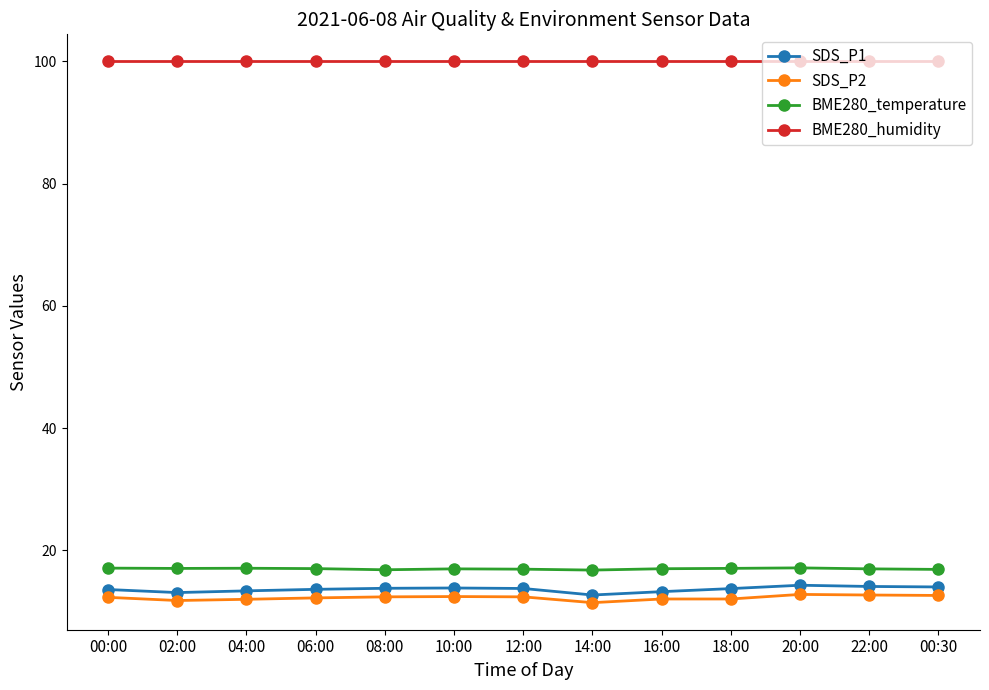

True or false: BME280_temperature and SDS_P1 intersect in this chart.

False